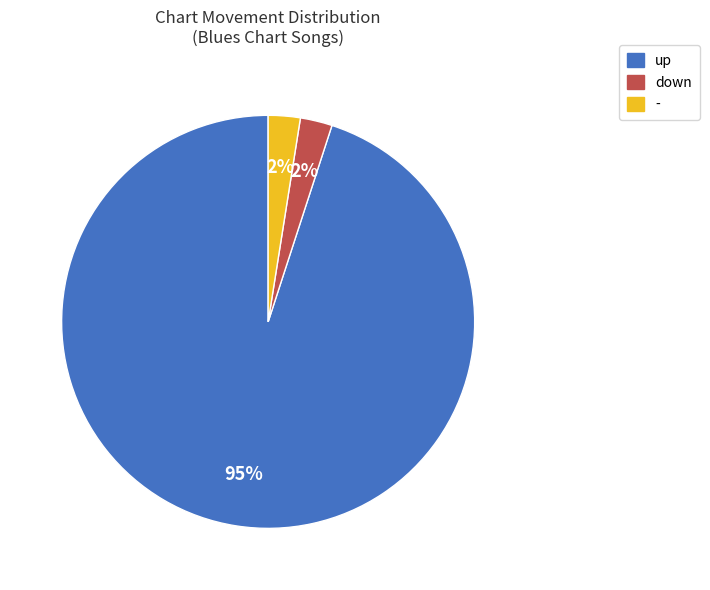

What is the largest slice in the pie chart?

up